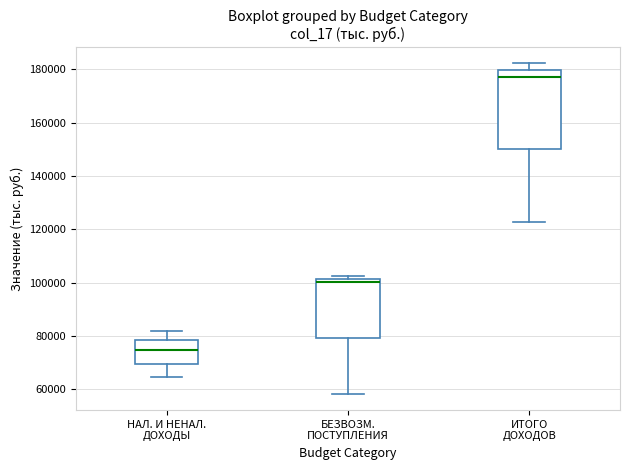

Reading left to right, read every box against the y-axis: the position of its median line, the range the box covers, and the ends of its whiskers. The values are not printed on the chart, so give them approximately, as read against the axis.

НАЛ. И НЕНАЛ. ДОХОДЫ: median 74000, box 70000 to 78000, whiskers 64000 to 82000
БЕЗВОЗМ. ПОСТУПЛЕНИЯ: median 100000, box 80000 to 102000, whiskers 58000 to 102000 (just above the box's upper edge)
ИТОГО ДОХОДОВ: median 178000, box 150000 to 180000, whiskers 122000 to 182000